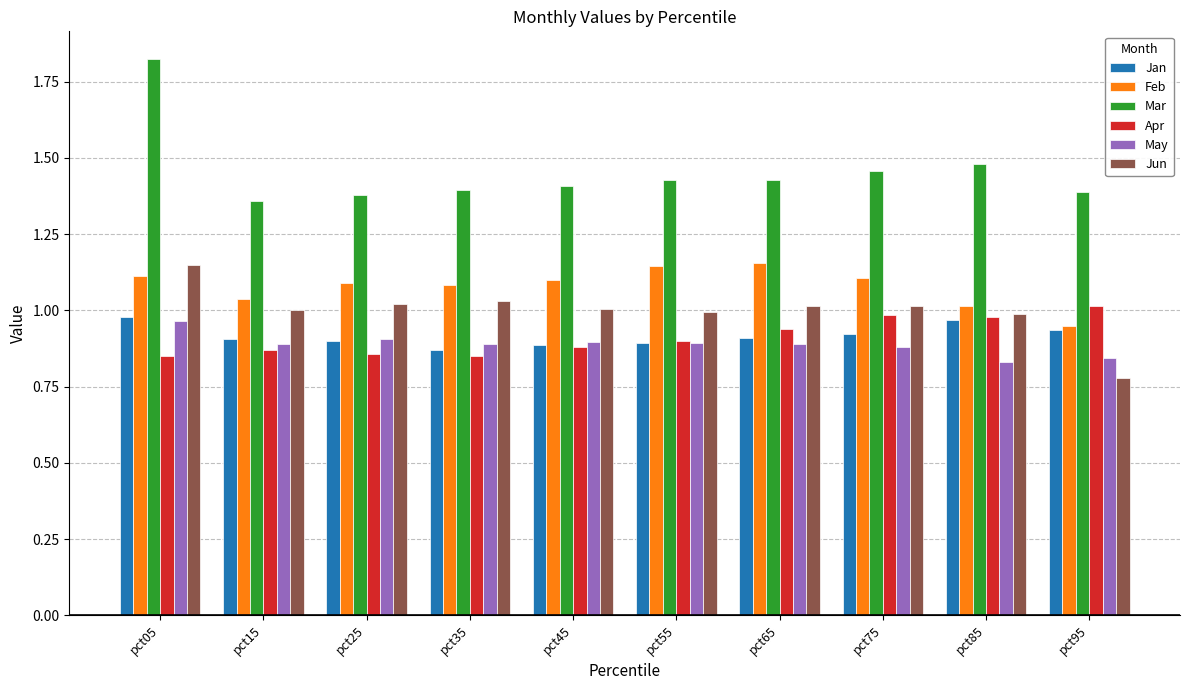

Which series has the widest spread of values?

Mar